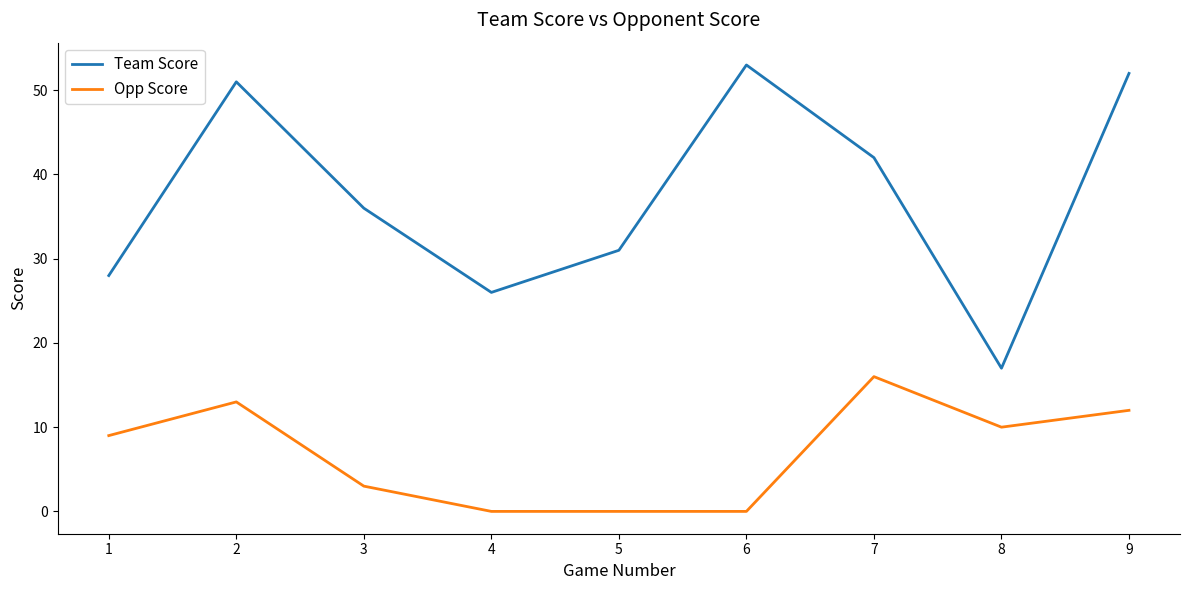

At which label does Team Score reach its minimum?

8